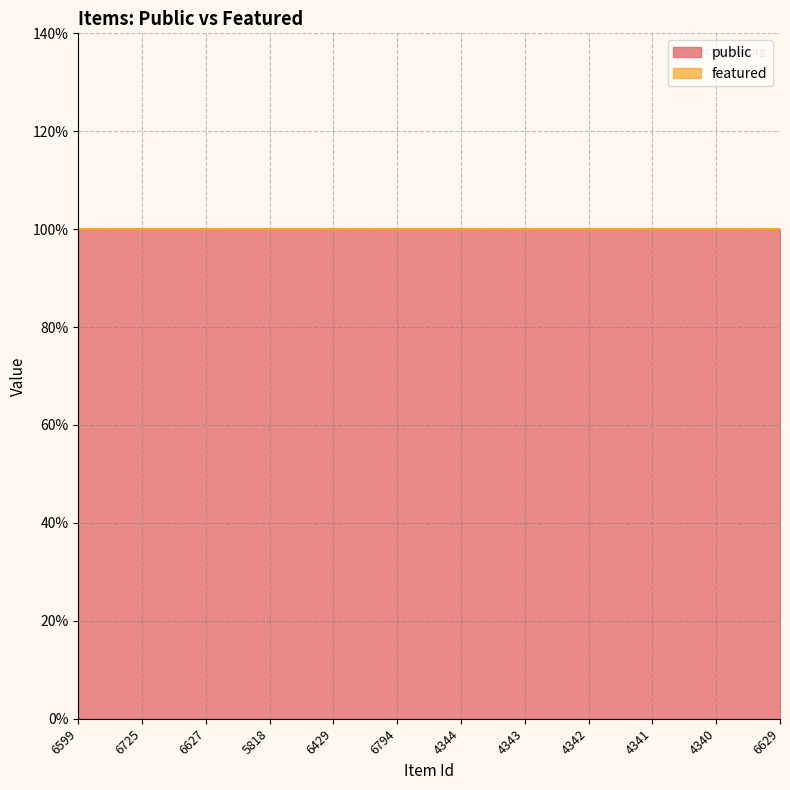

Between 6629 and 6627, which is larger?

6629